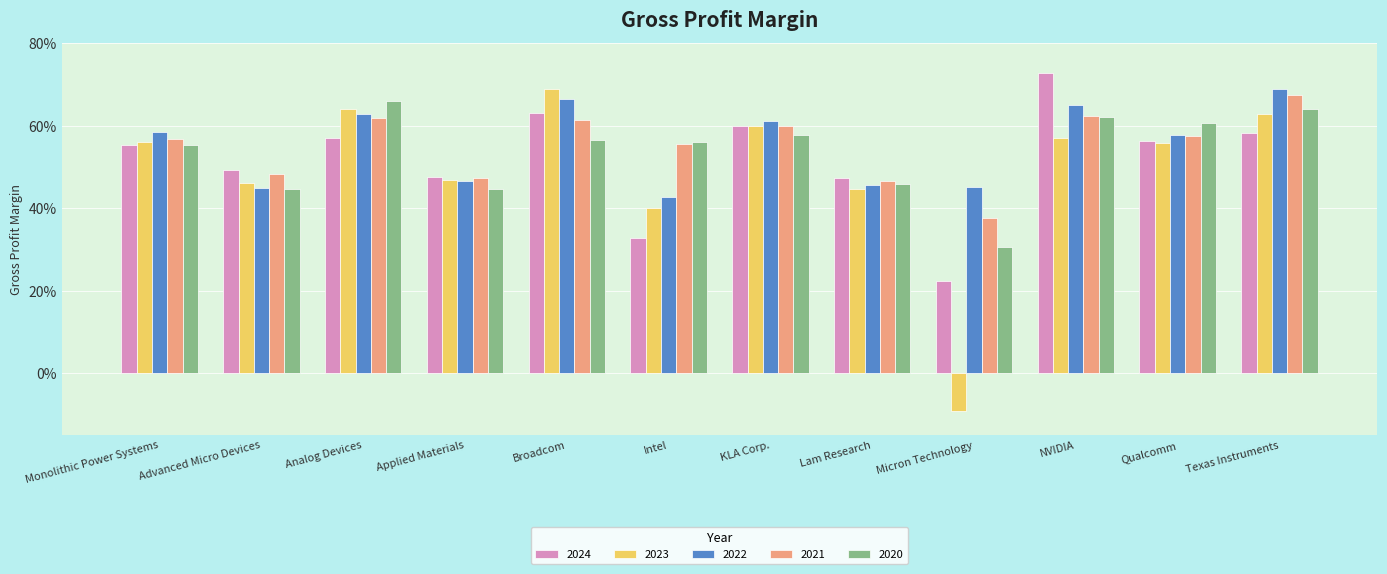

Which has a higher value, Analog Devices or KLA Corp.?

KLA Corp.